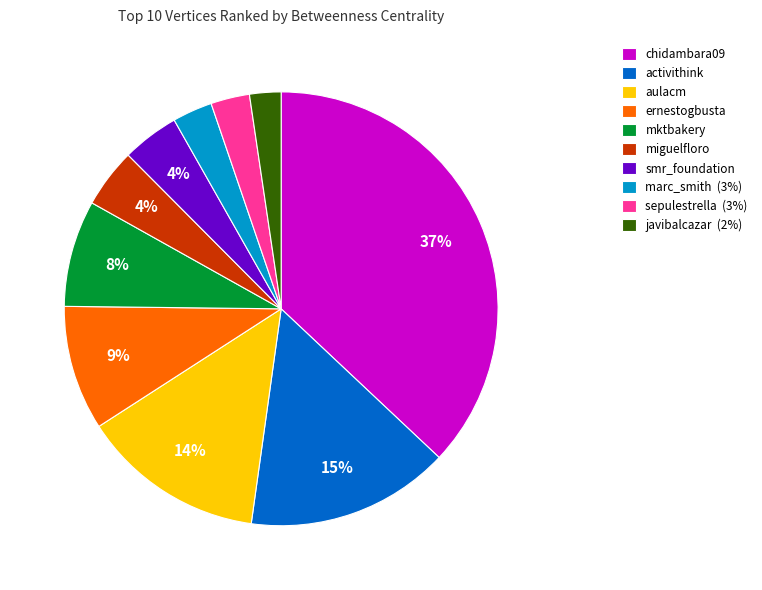

The sepulestrella slice represents 9% of the pie. True or false?

False